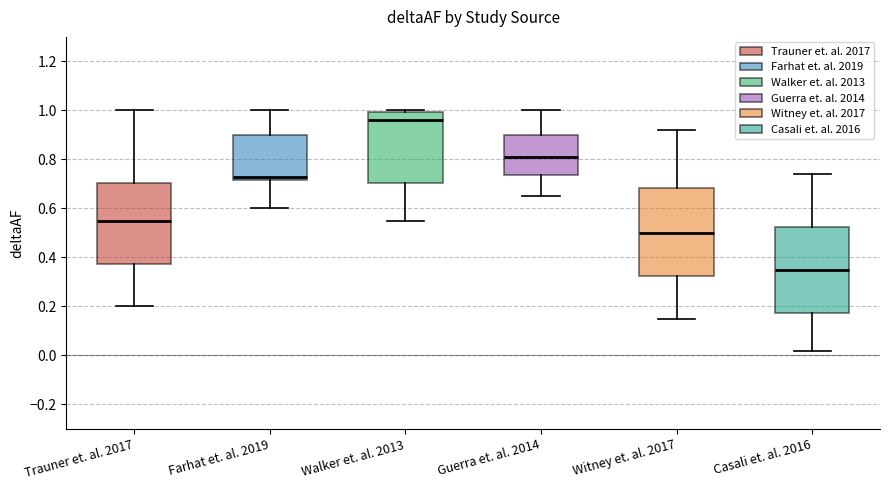

Which box's median line is the highest?

Walker et. al. 2013